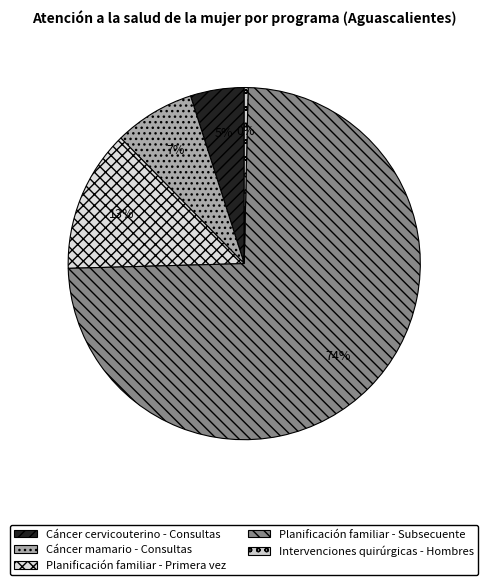

Which category has the biggest portion of the pie?

Planificación familiar - Subsecuente